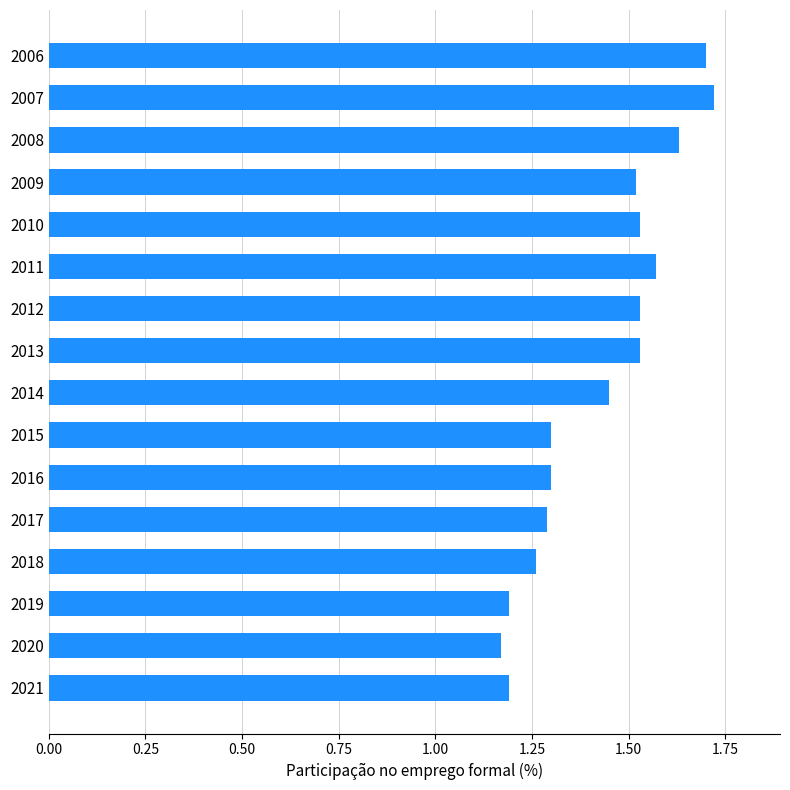

What is the difference between the maximum and second lowest values?

0.5